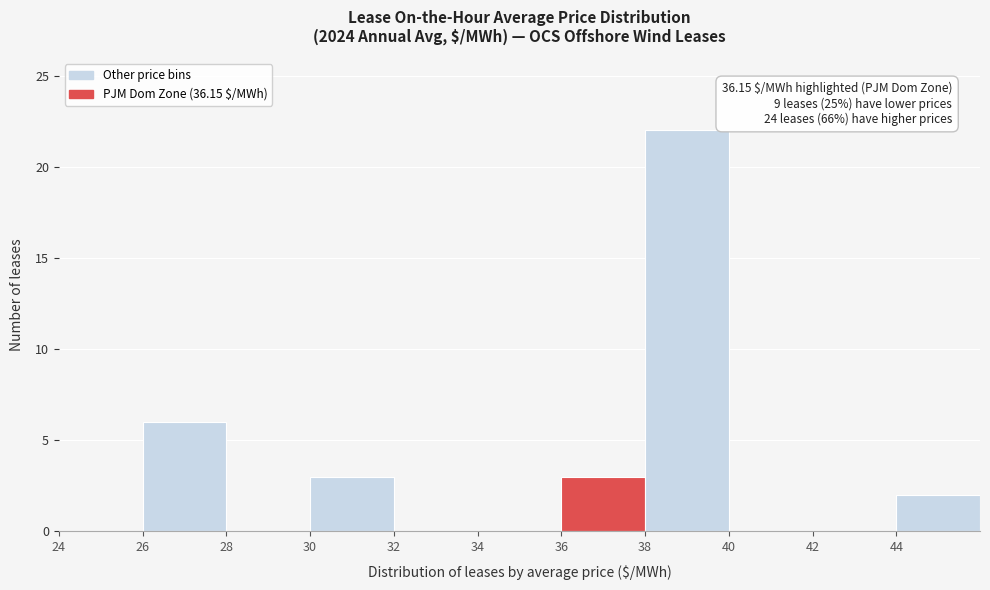

Which range on the x-axis has the tallest bar?

38 to 40